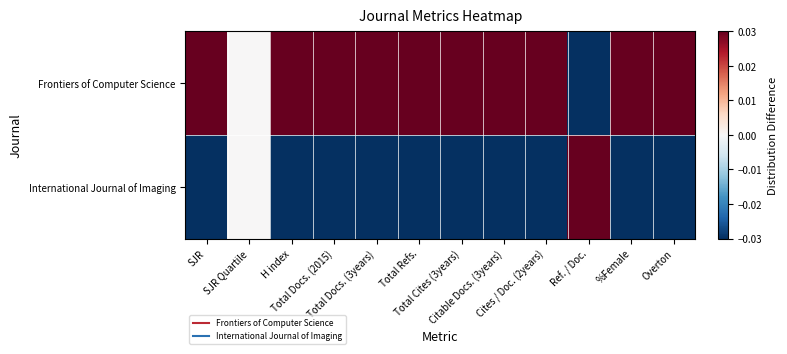

Reading left to right, what are all the values shown in this chart?

Frontiers of Computer Science: SJR=0.0	SJR Quartile=0.0	H index=0.0	Total Docs. (2015)=0.0	Total Docs. (3years)=0.0	Total Refs.=0.0	Total Cites (3years)=0.0	Citable Docs. (3years)=0.0	Cites / Doc. (2years)=0.0	Ref. / Doc.=-0.0	%Female=0.0	Overton=0.0
International Journal of Imaging: SJR=-0.0	SJR Quartile=0.0	H index=-0.0	Total Docs. (2015)=-0.0	Total Docs. (3years)=-0.0	Total Refs.=-0.0	Total Cites (3years)=-0.0	Citable Docs. (3years)=-0.0	Cites / Doc. (2years)=-0.0	Ref. / Doc.=0.0	%Female=-0.0	Overton=-0.0